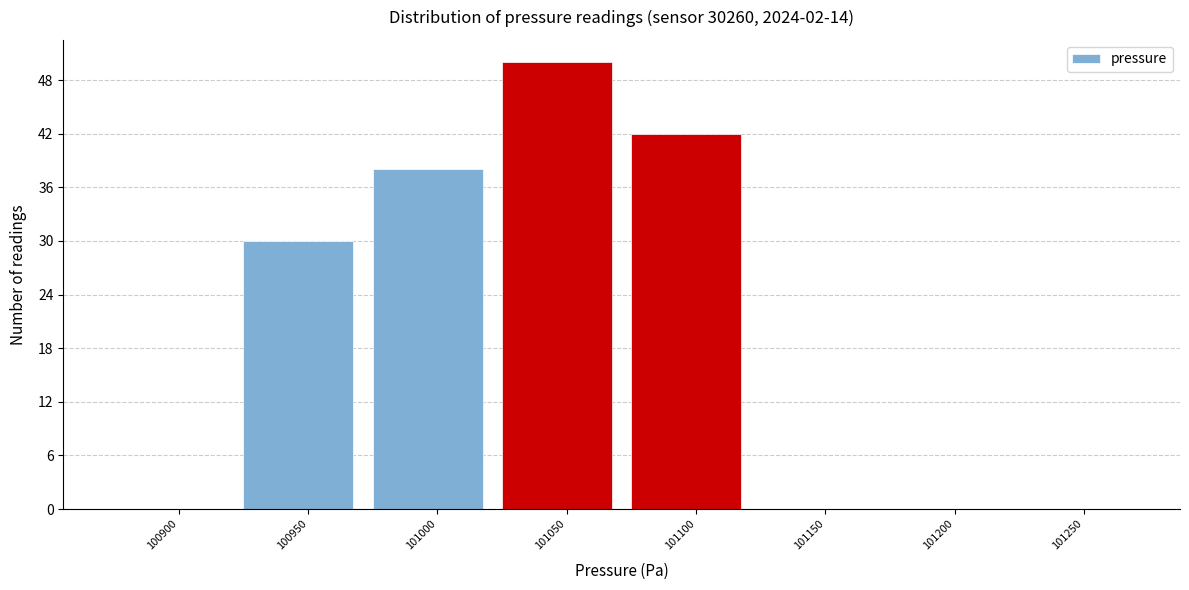

Reading left to right, what are all the values shown in this chart?

100900=0	100950=30	101000=38	101050=50	101100=42	101150=0	101200=0	101250=0